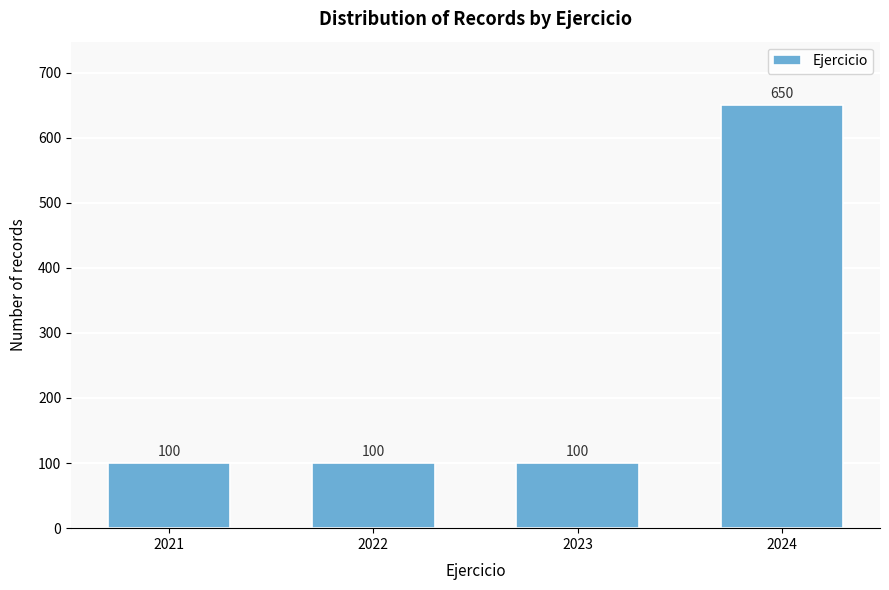

Reading left to right, extract all data points from this chart.

2021=100	2022=100	2023=100	2024=650